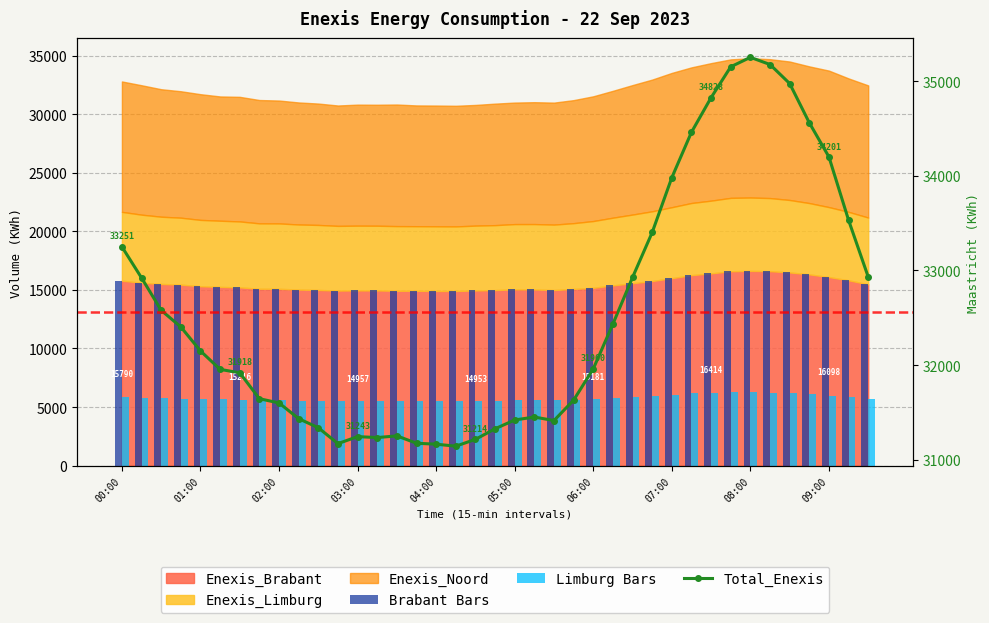

Count the number of categories in the chart.

39